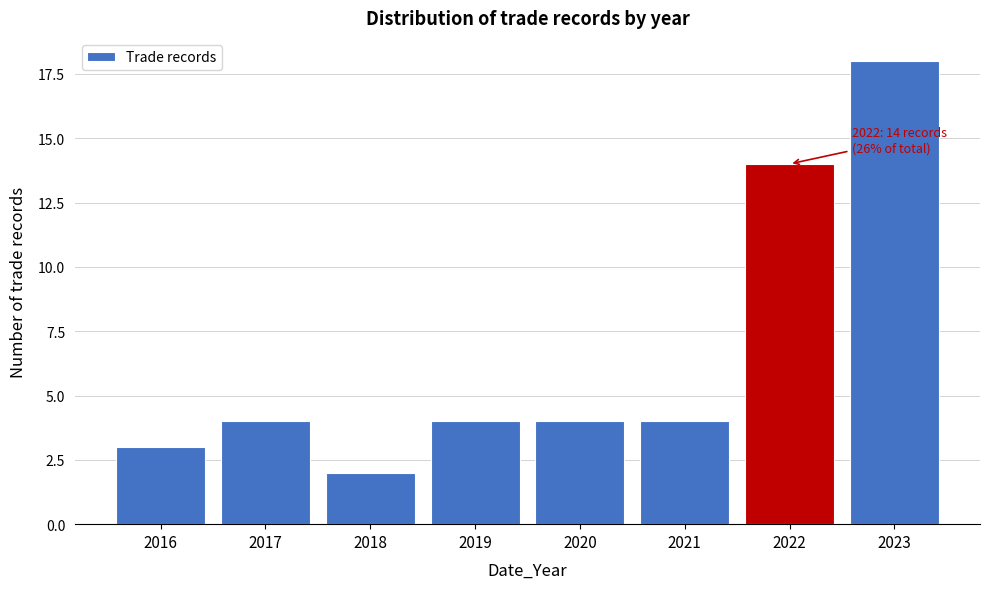

Reading left to right, what are all the values shown in this chart?

3	4	2	4	4	4	14	18